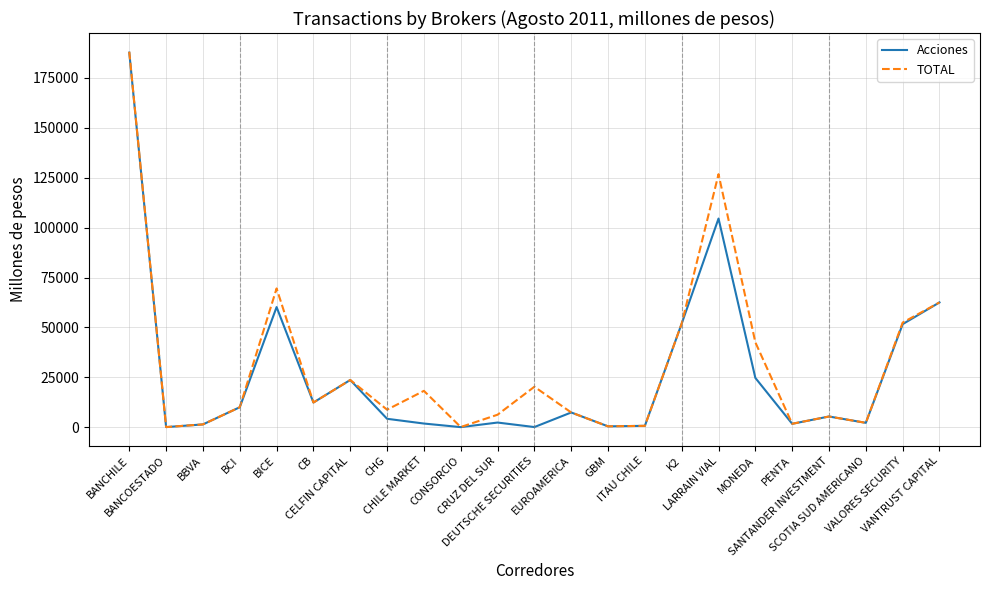

Is the value of TOTAL at CB greater than the value of Acciones at CELFIN CAPITAL?

No